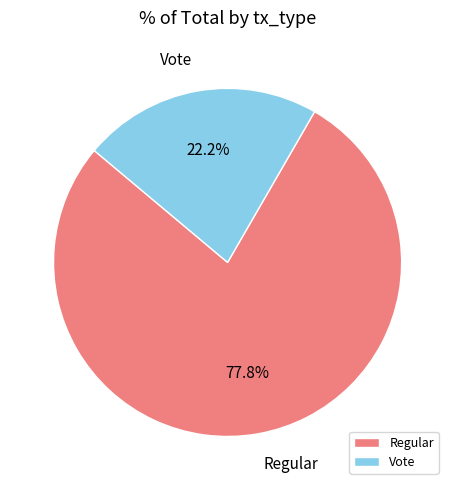

To the nearest percent, what is the difference between the largest and smallest slice percentages?

56%